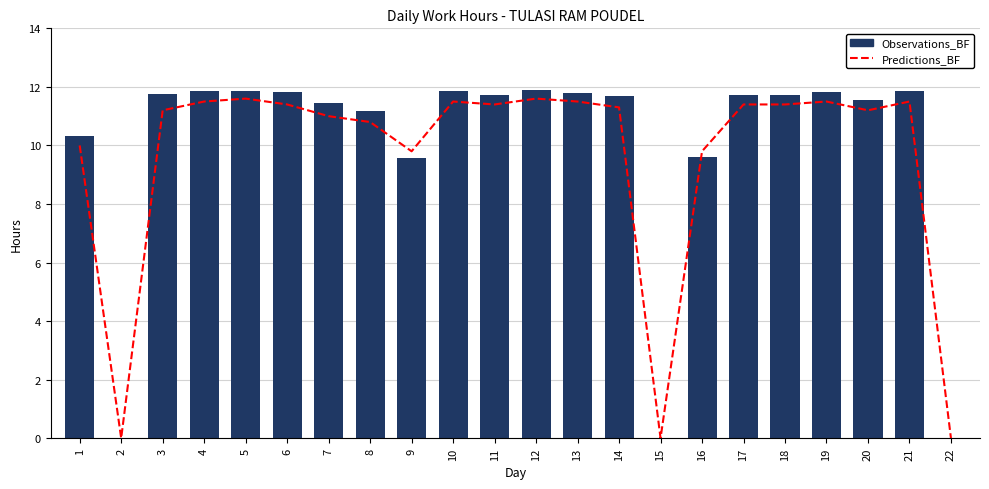

At which label does Predictions_BF reach its minimum?

2